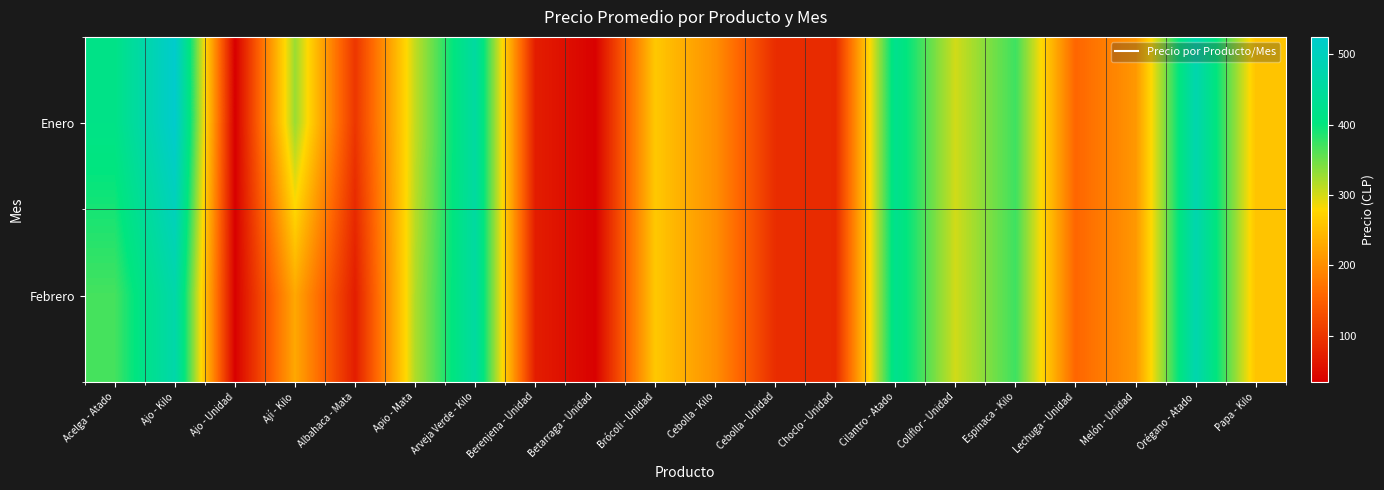

Rank the series at Papa - Kilo from highest to lowest value.

Enero, Febrero